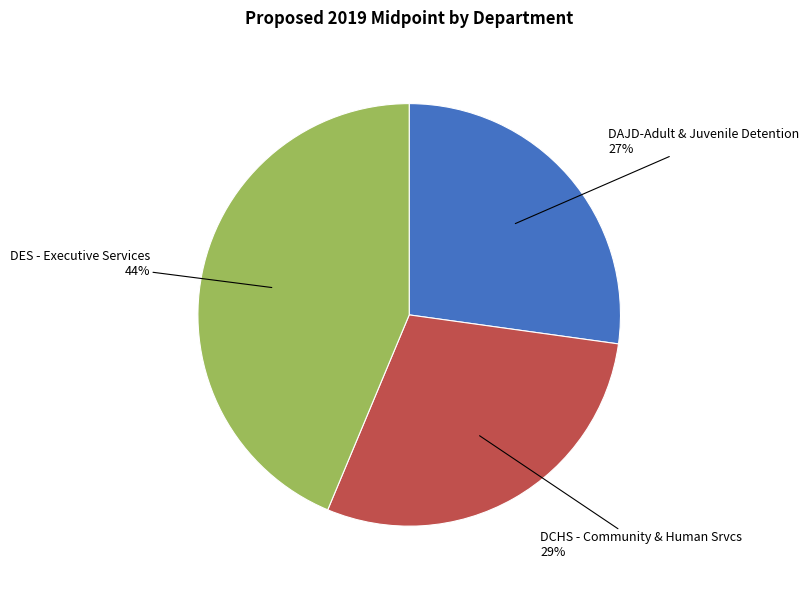

Combined, do DES - Executive Services and DAJD-Adult & Juvenile Detention account for over 50%?

Yes